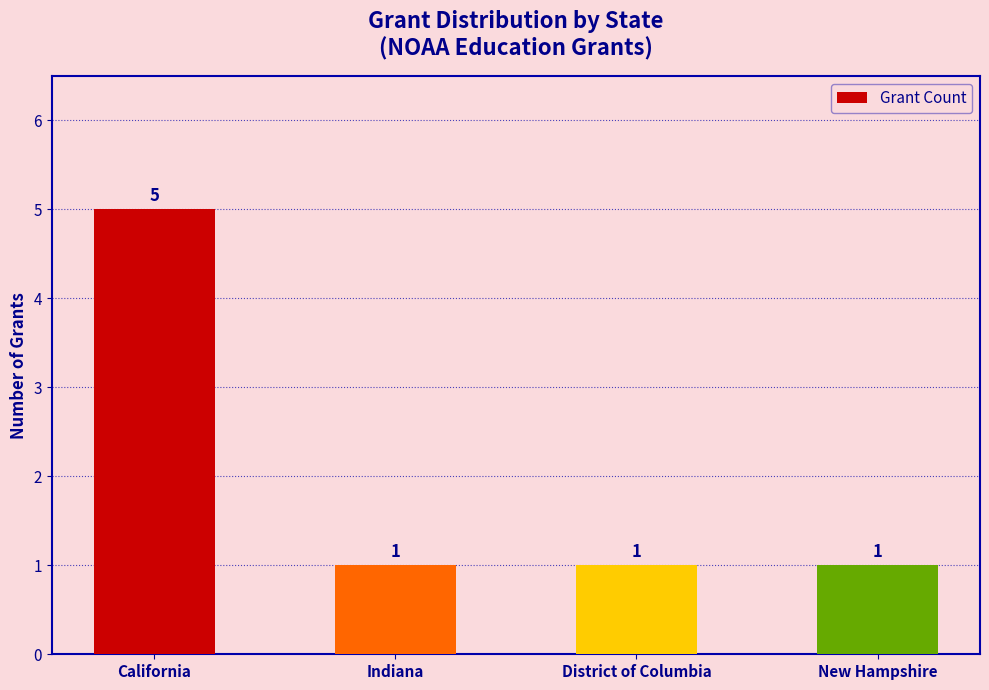

Are the bars grouped side by side (vs. stacked)?

No